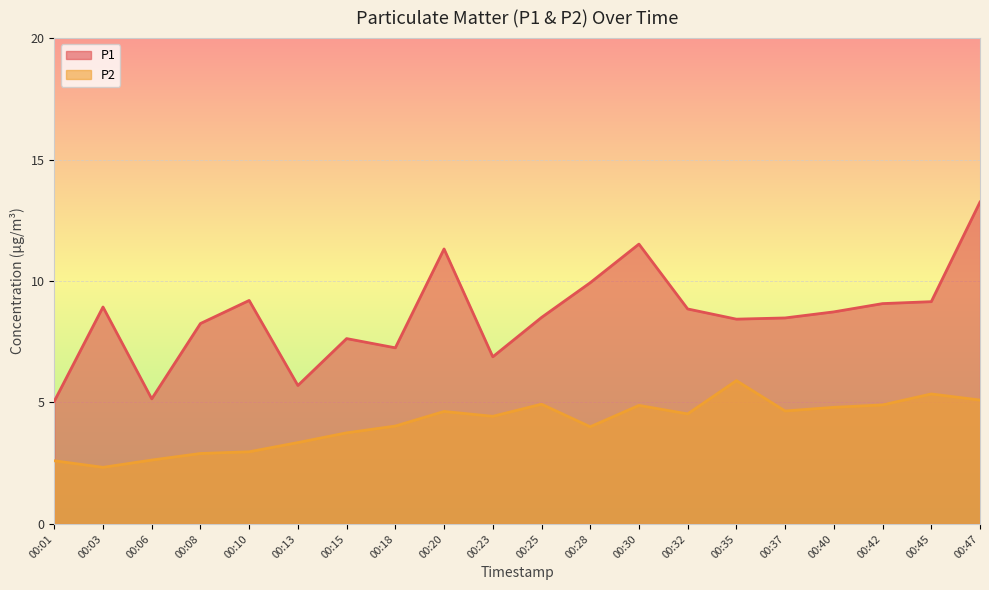

What is the difference between the P2 values at 00:20 and 00:45?

0.7